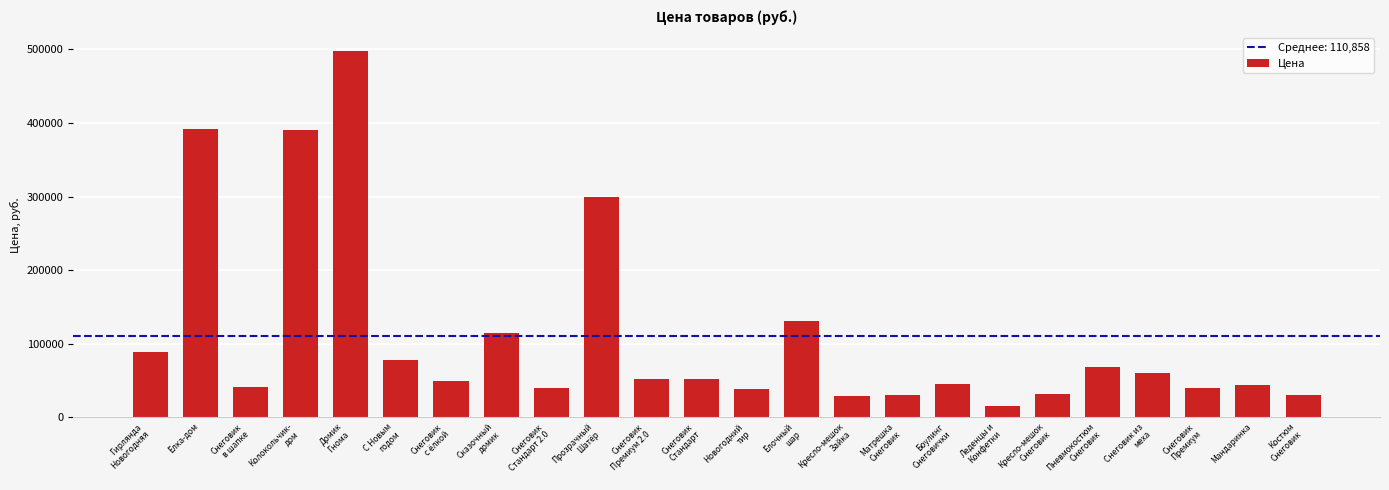

What is the label of the 23rd bar from the left?

Мандаринка